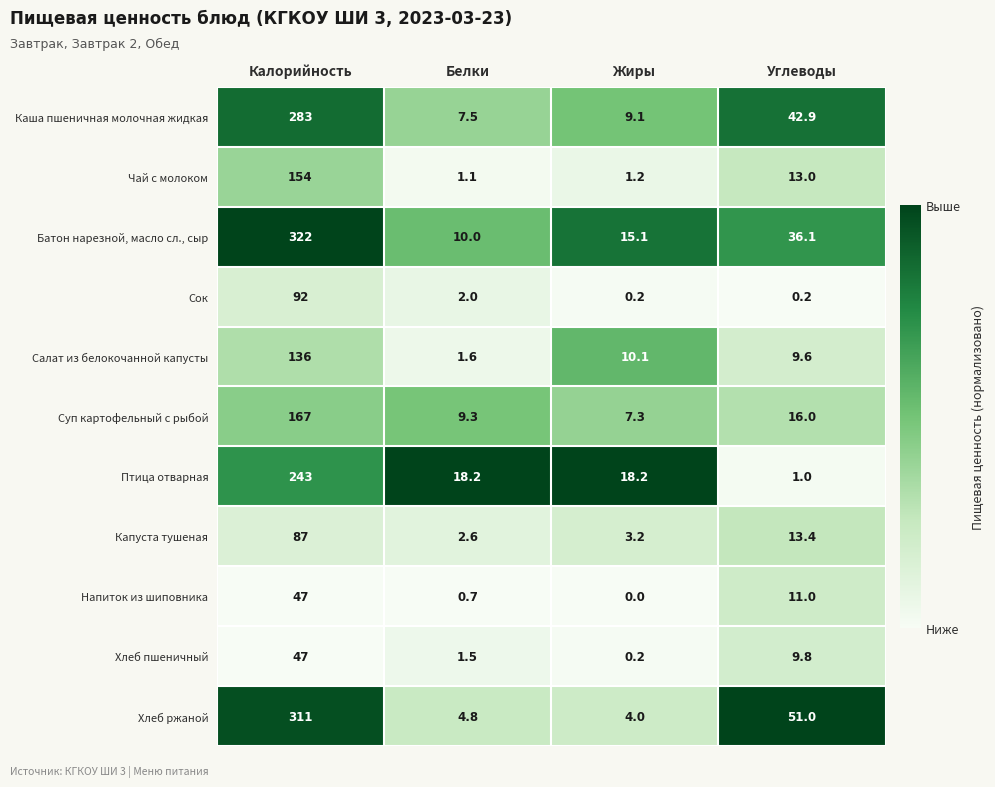

Which series has the largest range (max minus min)?

Батон нарезной, масло сл., сыр